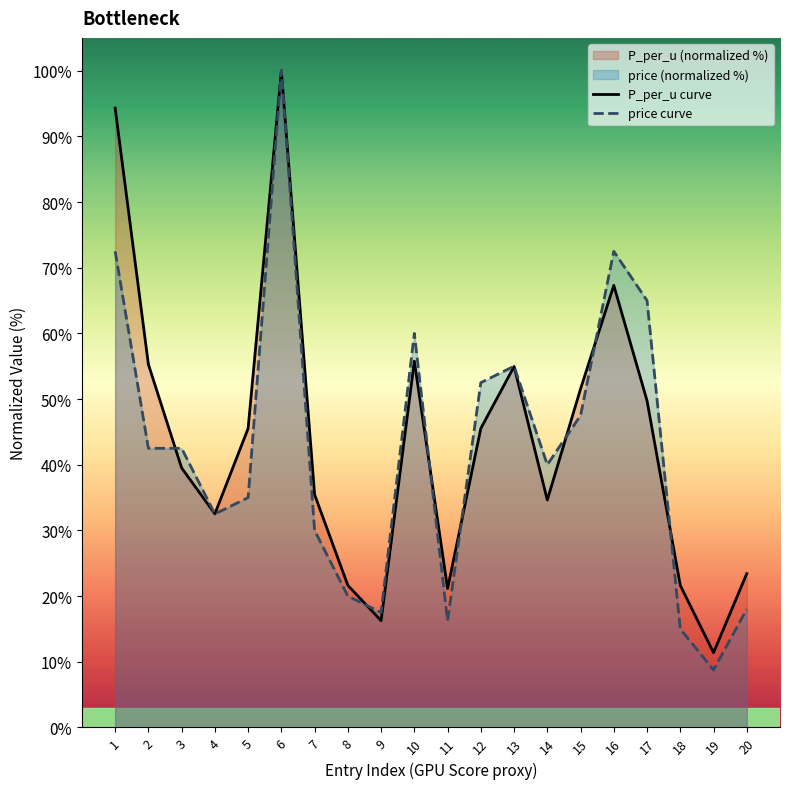

True or false: price and P_per_u intersect in this chart.

True